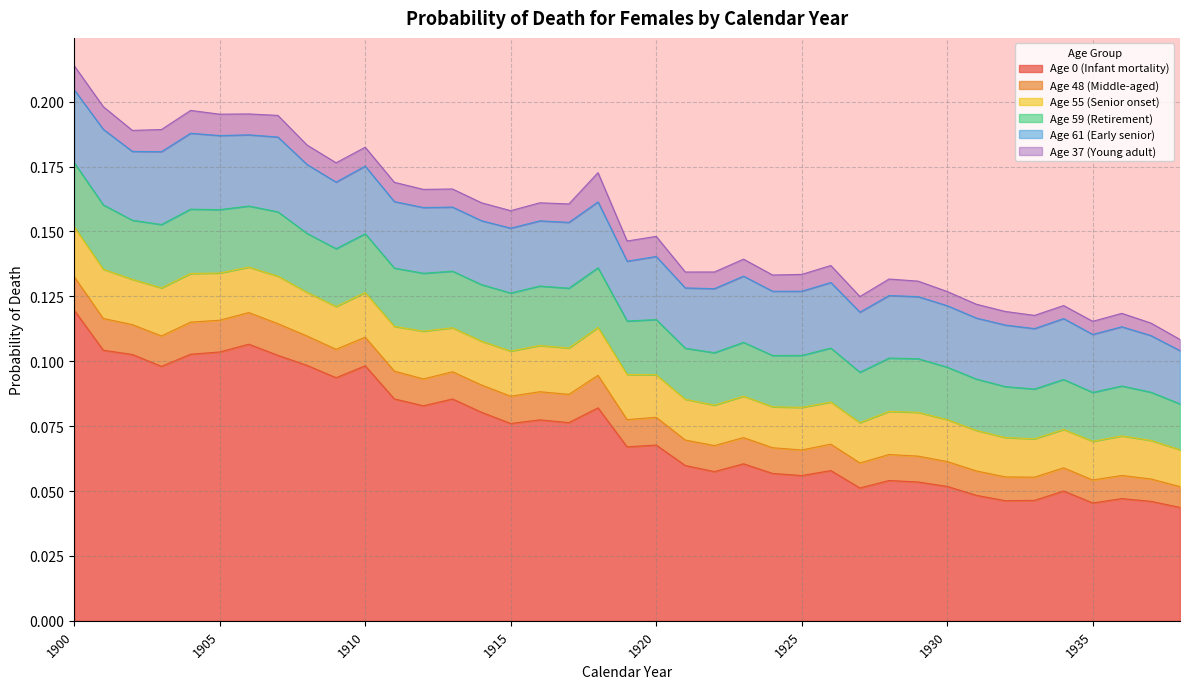

True or false: Age 37 (Young adult) has more than 1 points higher than both neighbors.

True